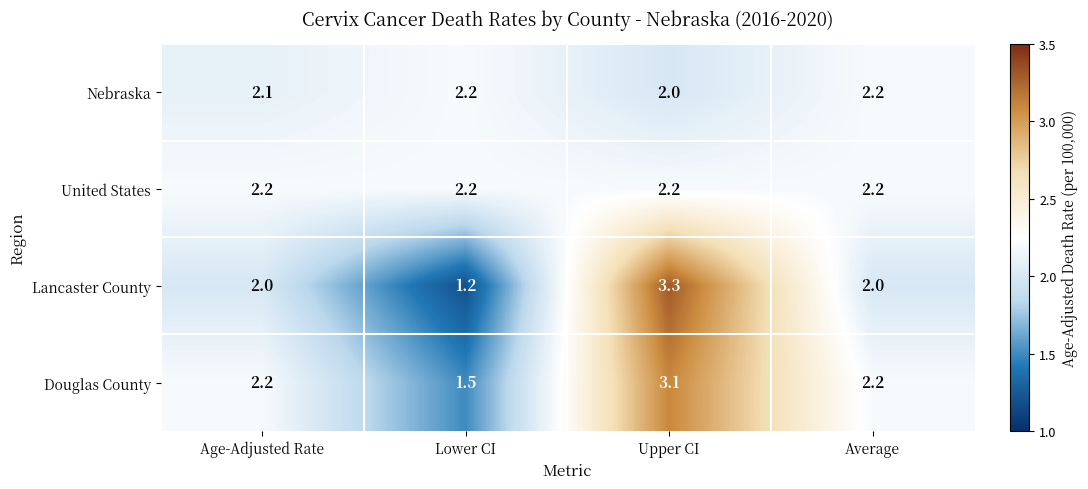

True or false: Nebraska has a value of 2.2 at Average.

True